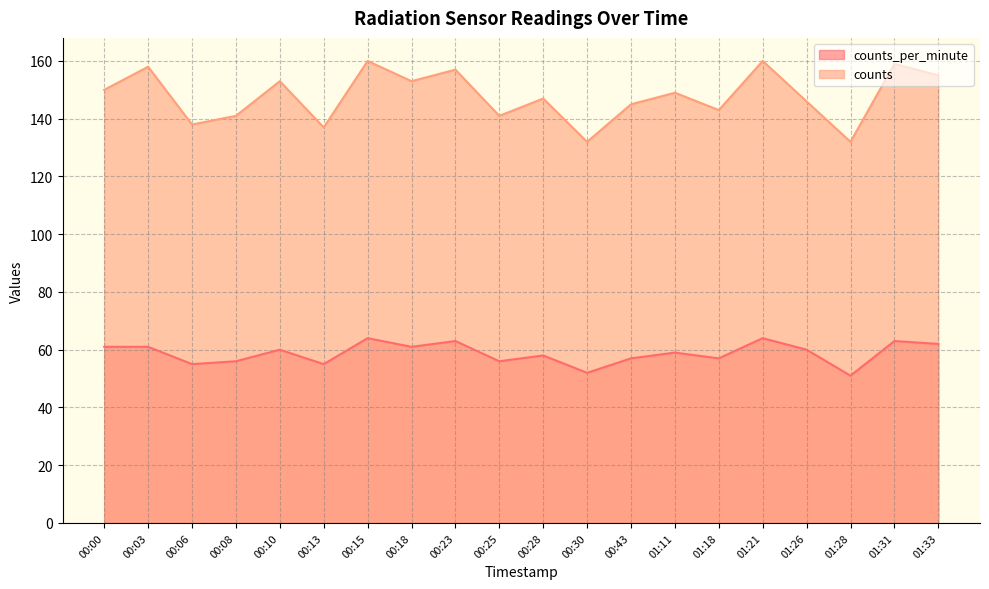

How many lines are shown in the chart?

2